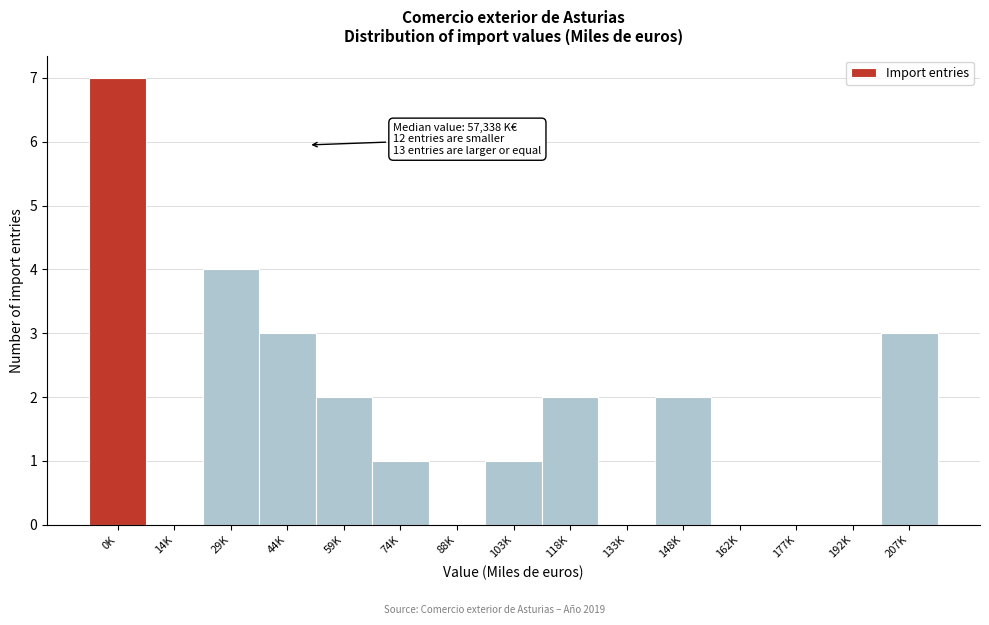

Reading left to right, list all the values displayed in this chart.

0K=7	14K=0	29K=4	44K=3	59K=2	74K=1	88K=0	103K=1	118K=2	133K=0	148K=2	162K=0	177K=0	192K=0	207K=3